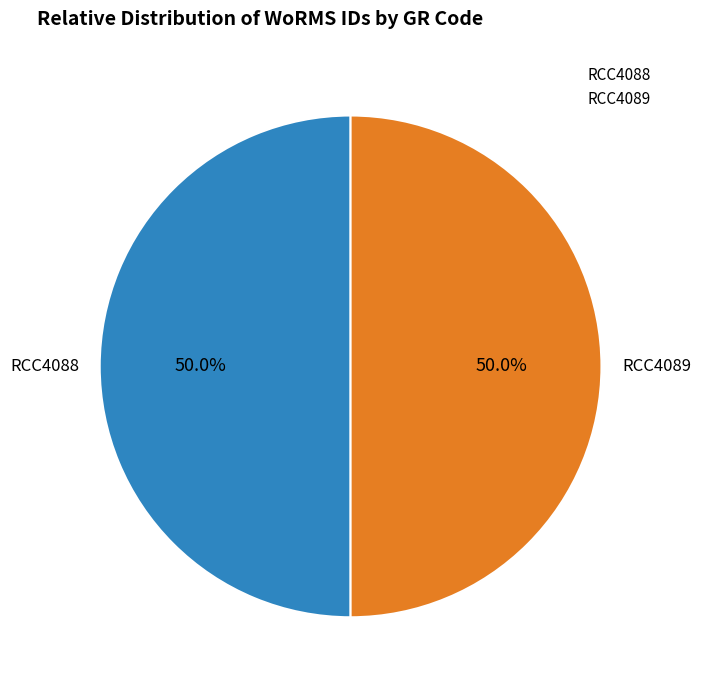

Approximately how many times larger is the value at RCC4089 compared to RCC4088?

1.0